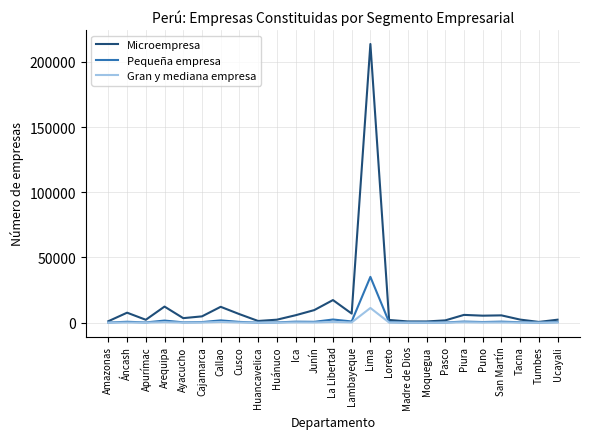

What is the difference between the maximum and second lowest values in the Gran y mediana empresa series?

11254